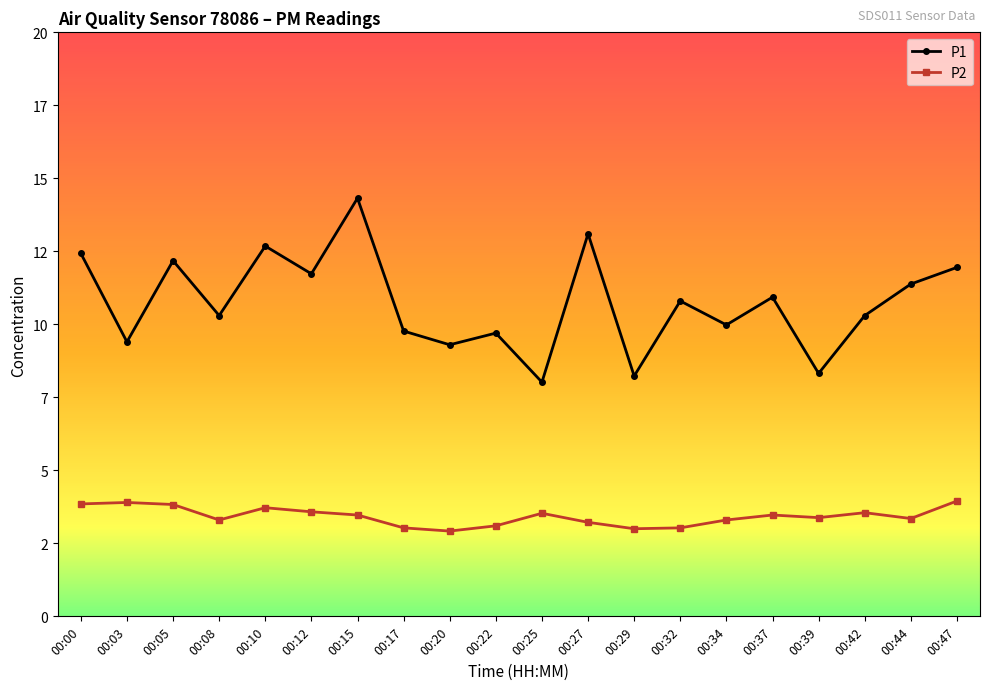

What is the value of the P1 point at the 10th from the left?

9.7